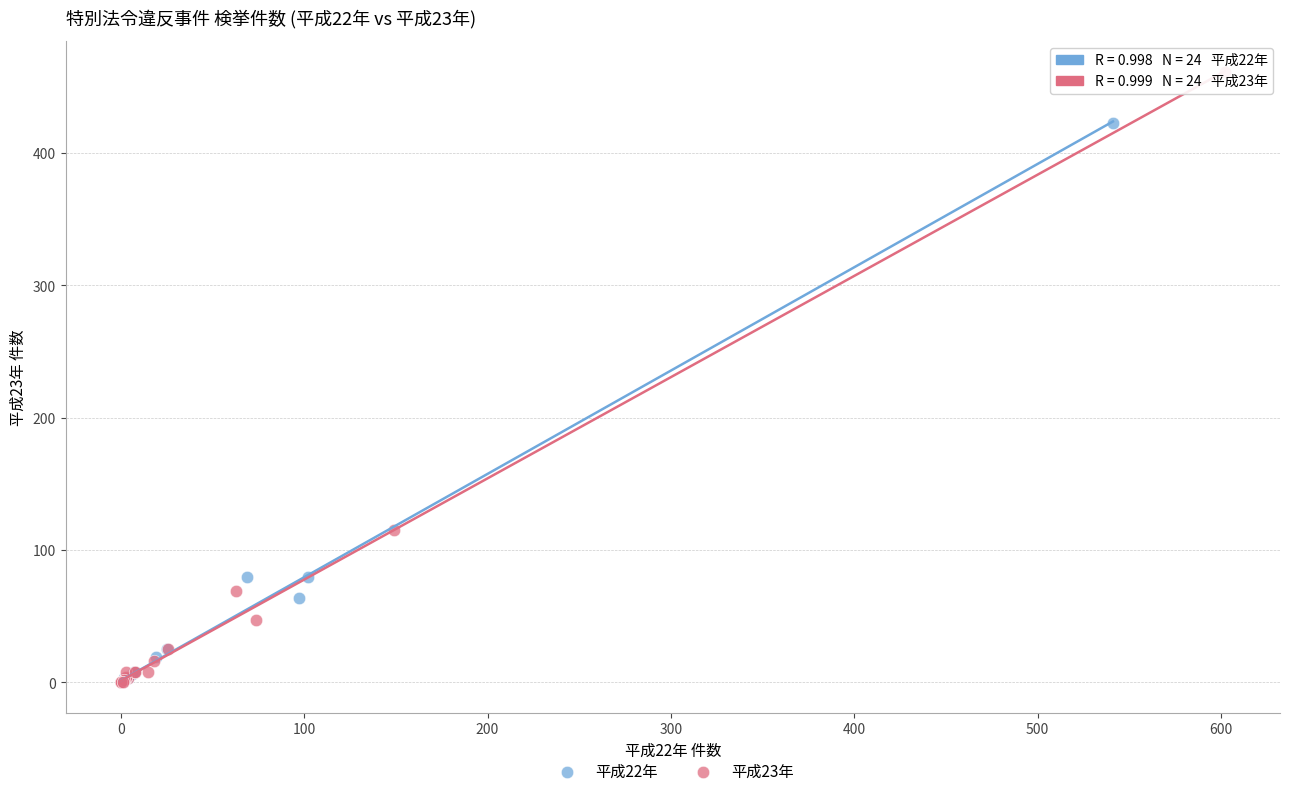

Which series contains the highest Y value?

平成23年